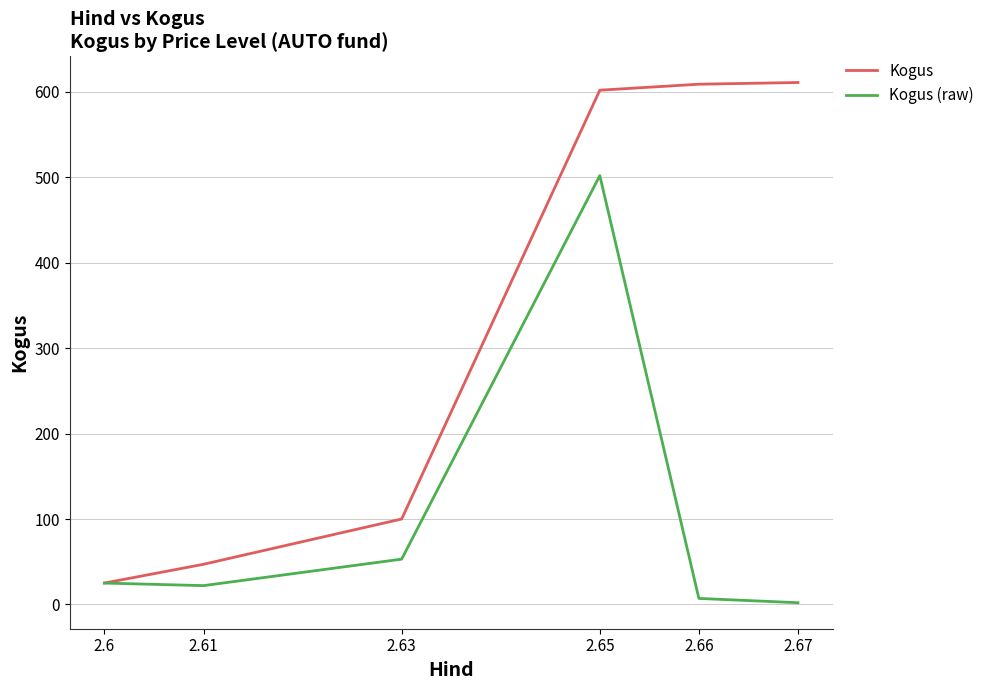

Read the Kogus value at 2.63.

100